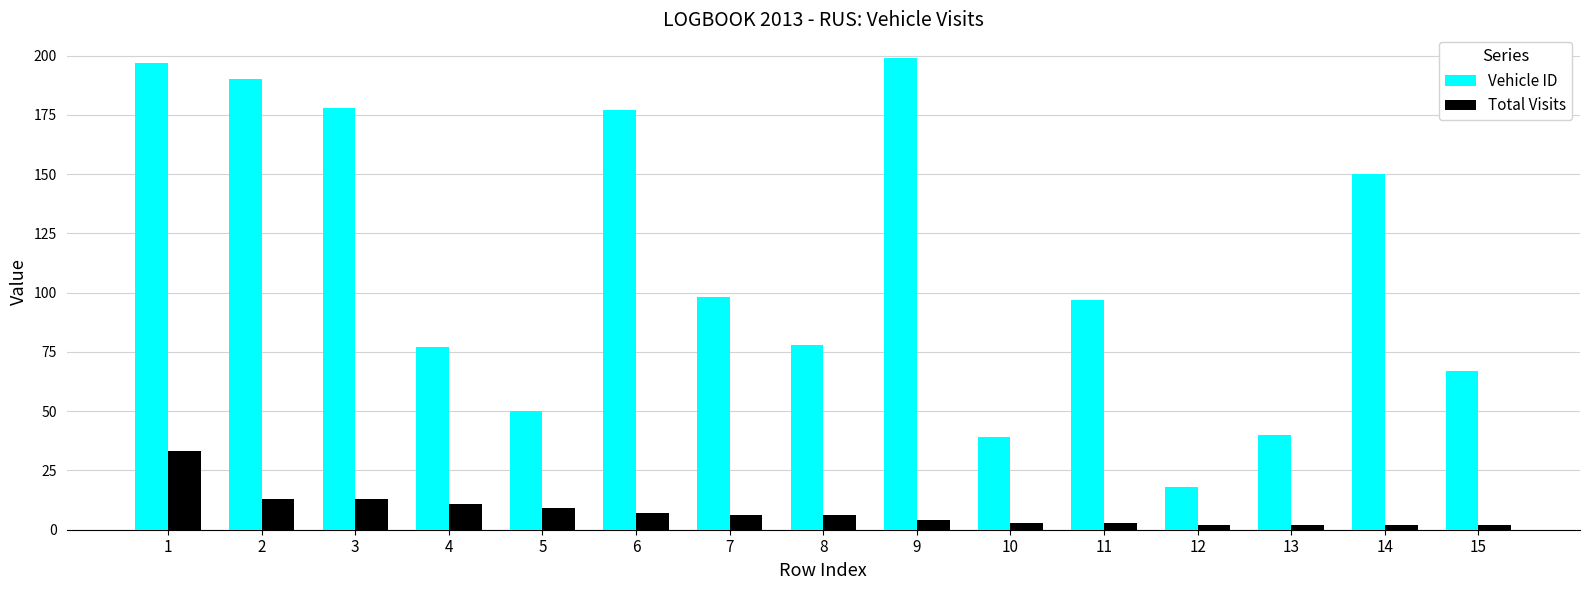

What is the sum of all Vehicle ID values?

1655